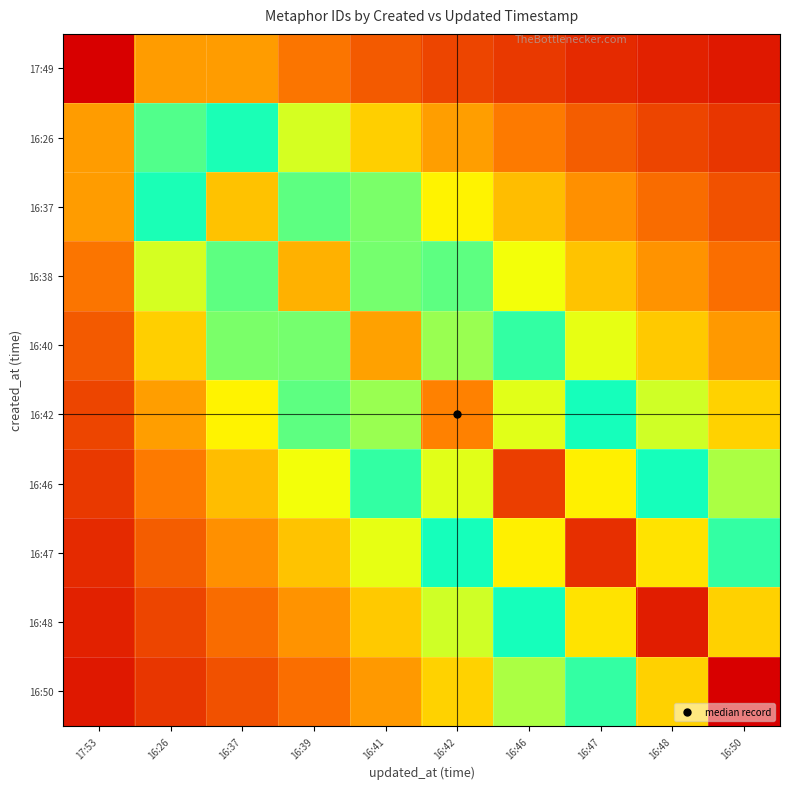

Between 16:26 and 16:48, which is larger?

16:26